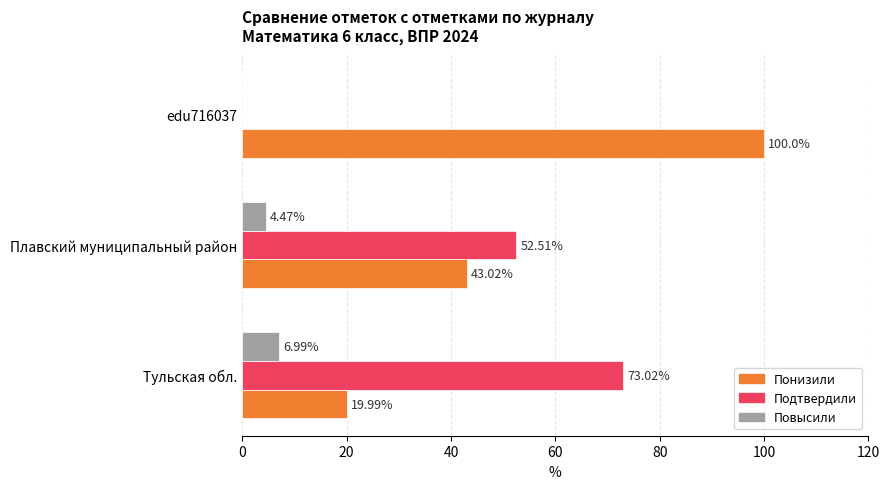

Is the value of Повысили at Тульская обл. greater than the value of Подтвердили at Плавский муниципальный район?

No